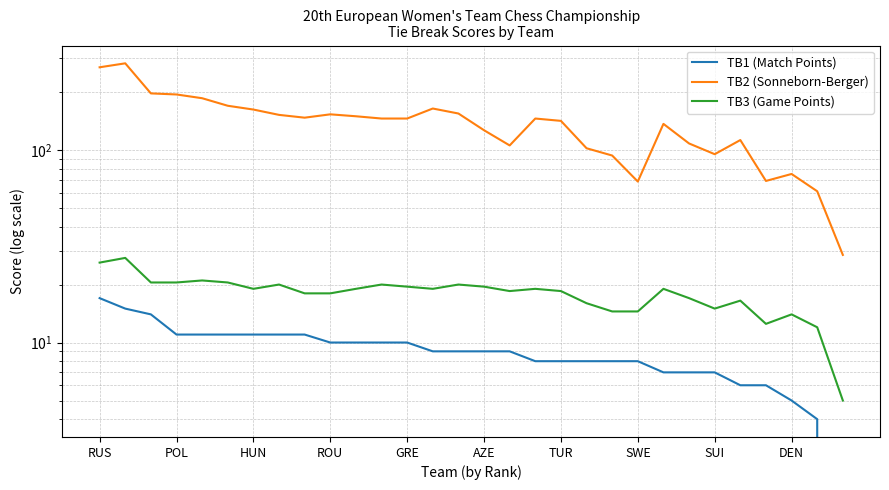

Which series changed the most between POL and AZE?

TB2 (Sonneborn-Berger)